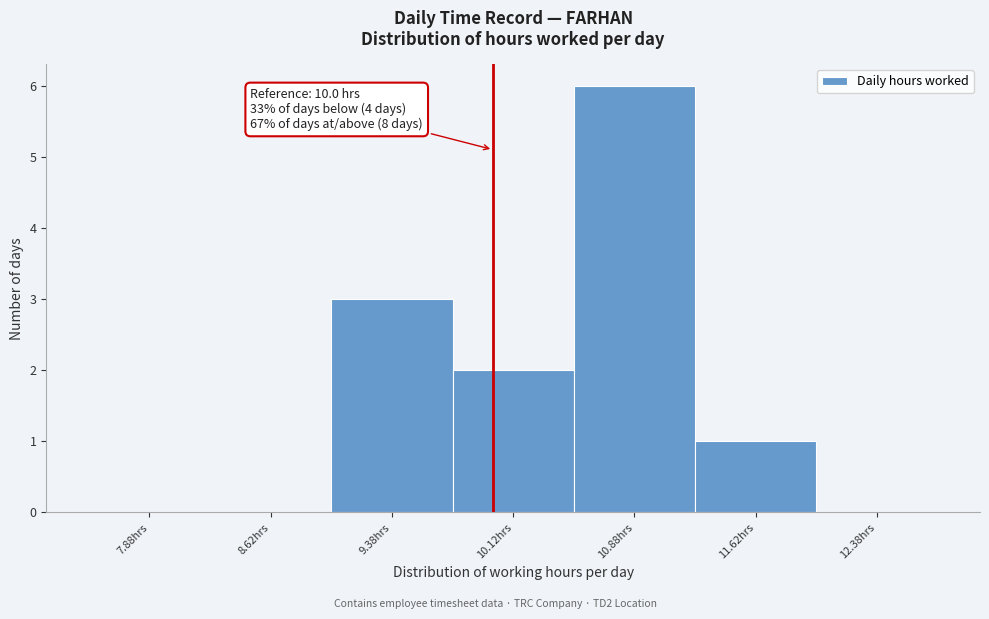

Which range on the x-axis has the tallest bar?

10.50 to 11.25